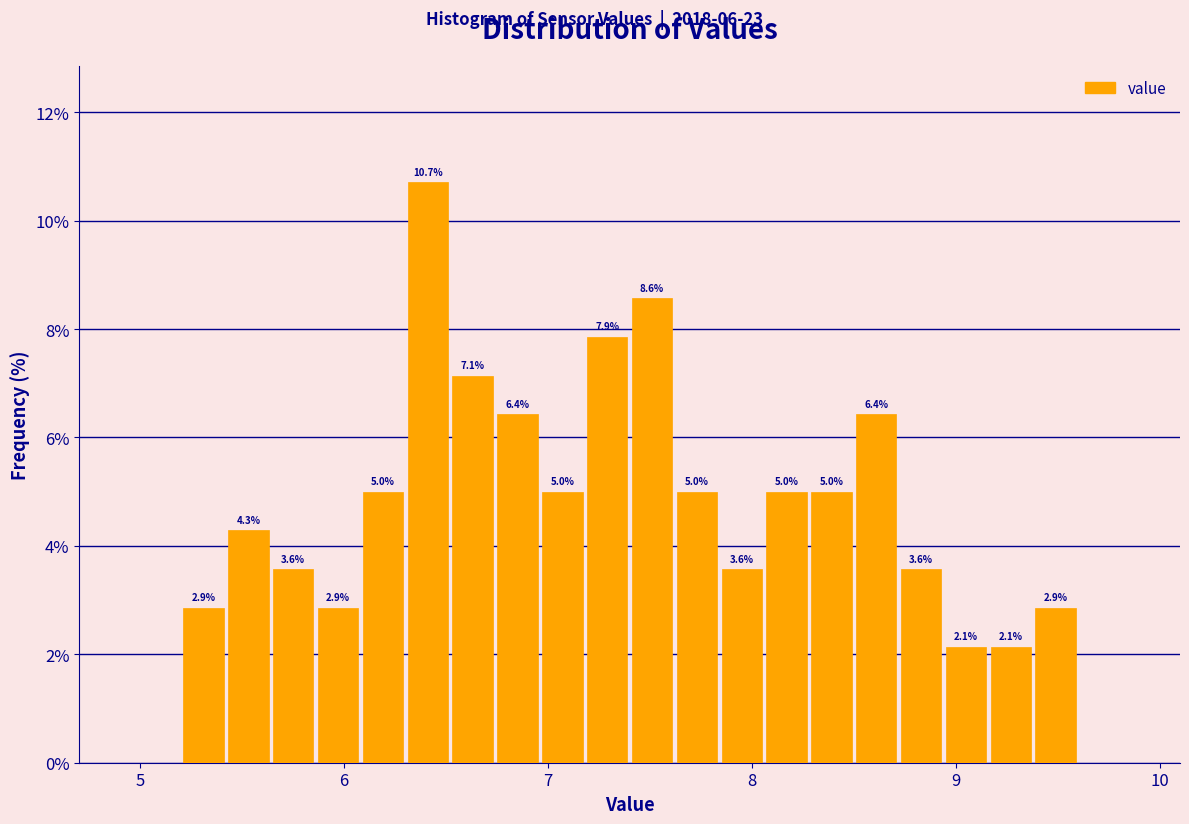

Read against the x-axis, roughly where is the centre of the tallest bar?

6.4